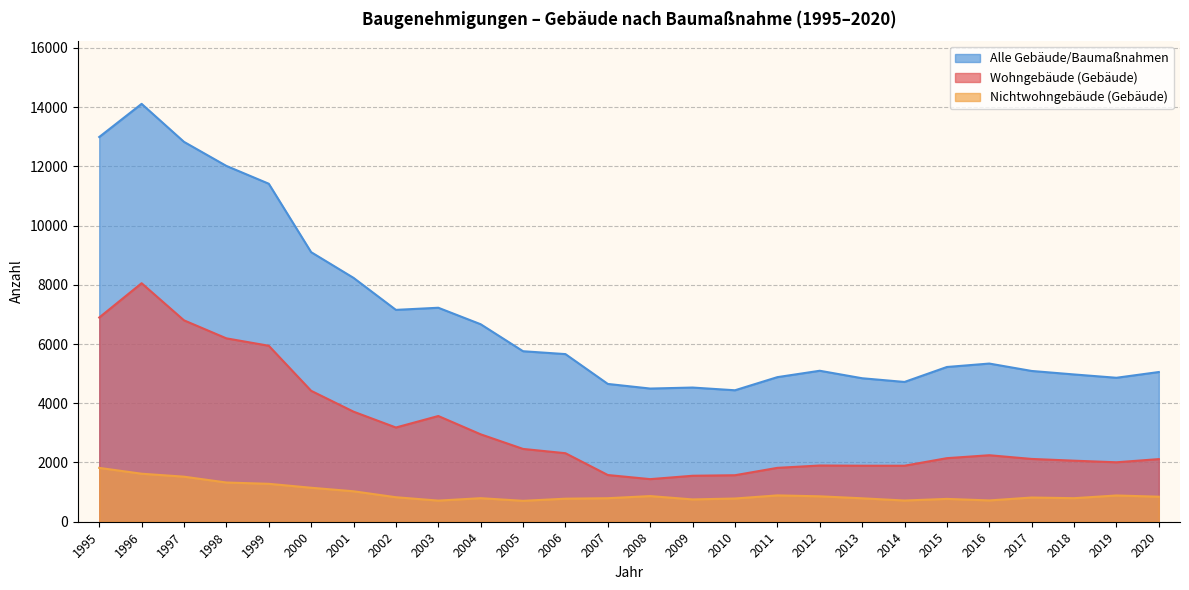

What is the value of the Nichtwohngebäude (Gebäude) point at the 19th from the left?

791